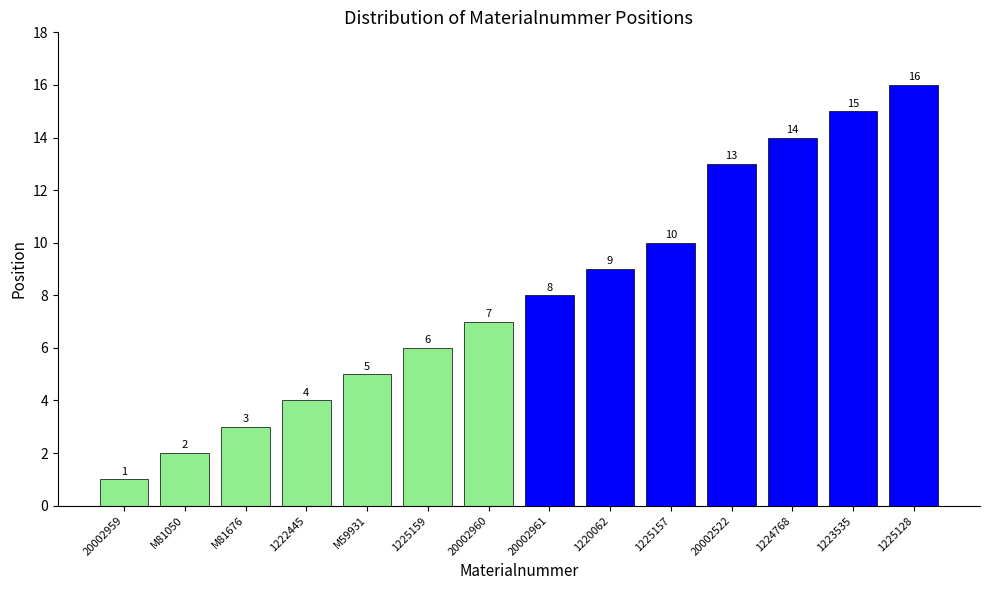

Reading left to right, transcribe all the data shown in this chart.

20002959=1	M81050=2	M81676=3	1222445=4	M59931=5	1225159=6	20002960=7	20002961=8	1220062=9	1225157=10	20002522=13	1224768=14	1223535=15	1225128=16